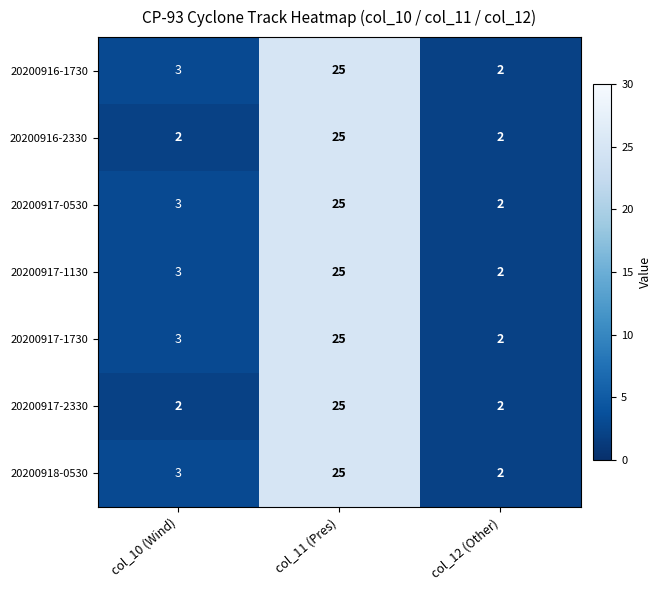

What is the total value across all series at col_12 (Other)?

14